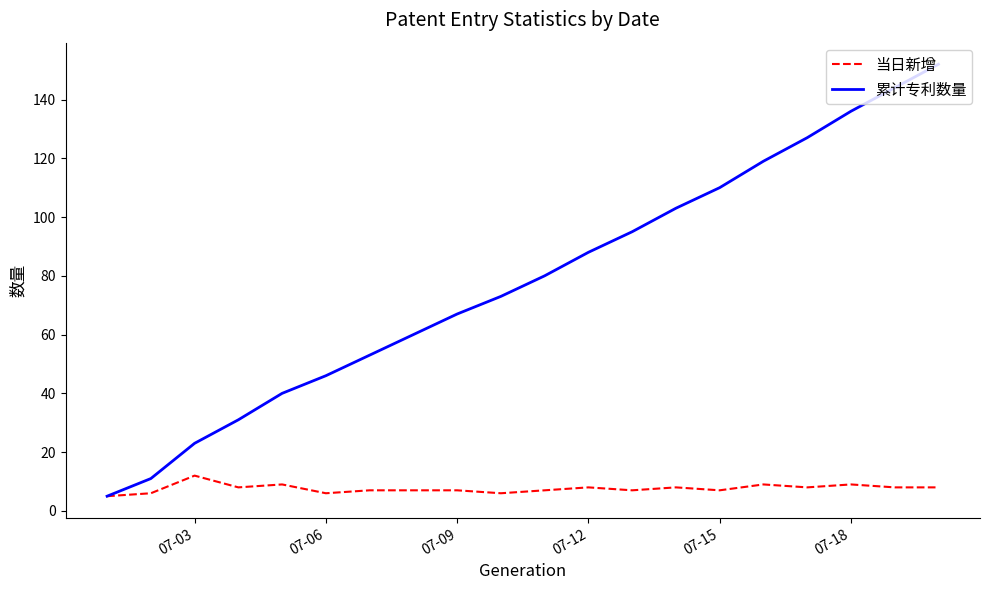

Which series has the largest total across all categories?

累计专利数量